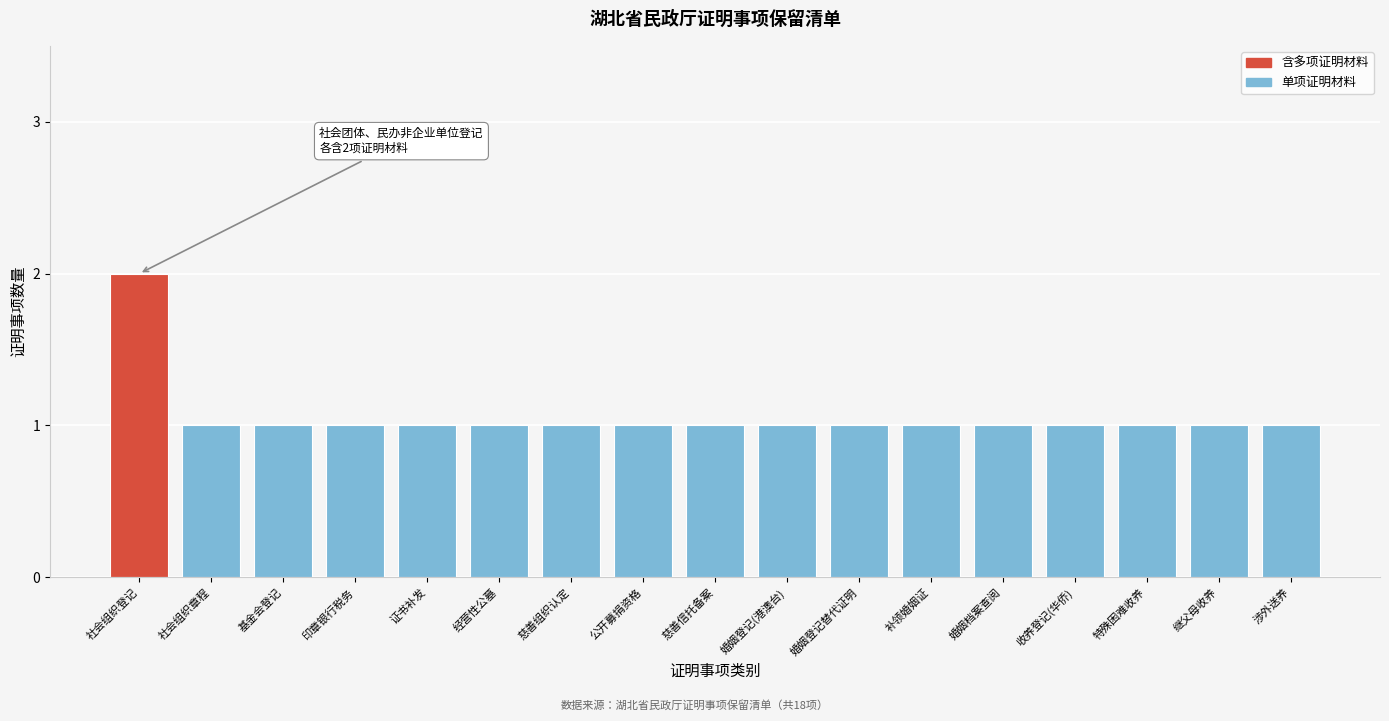

Reading left to right, extract all data points from this chart.

社会组织登记=2	社会组织章程=1	基金会登记=1	印章银行税务=1	证书补发=1	经营性公墓=1	慈善组织认定=1	公开募捐资格=1	慈善信托备案=1	婚姻登记(港澳台)=1	婚姻登记替代证明=1	补领婚姻证=1	婚姻档案查阅=1	收养登记(华侨)=1	特殊困难收养=1	继父母收养=1	涉外送养=1